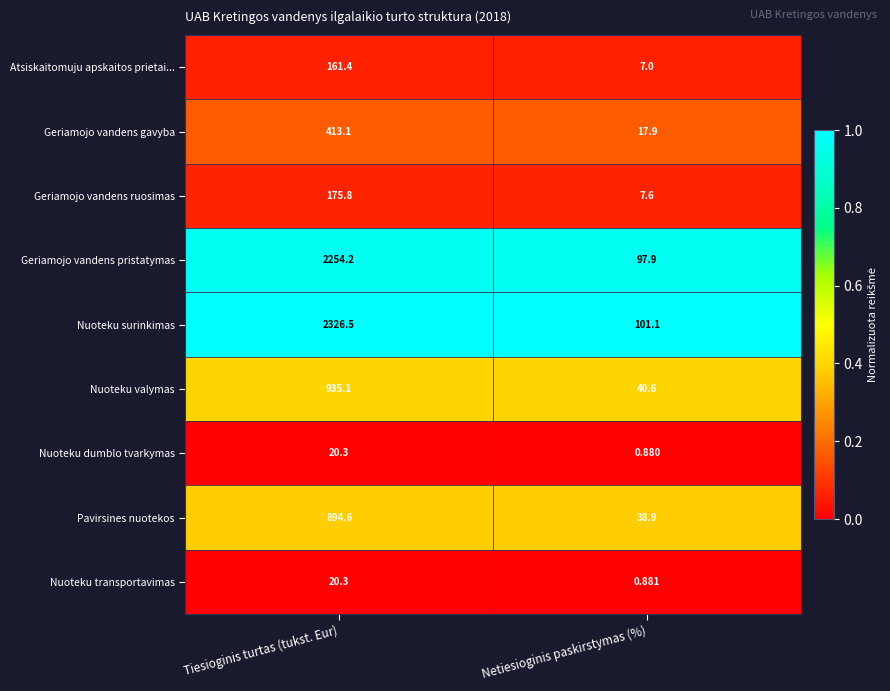

How many categories are shown in the chart?

2